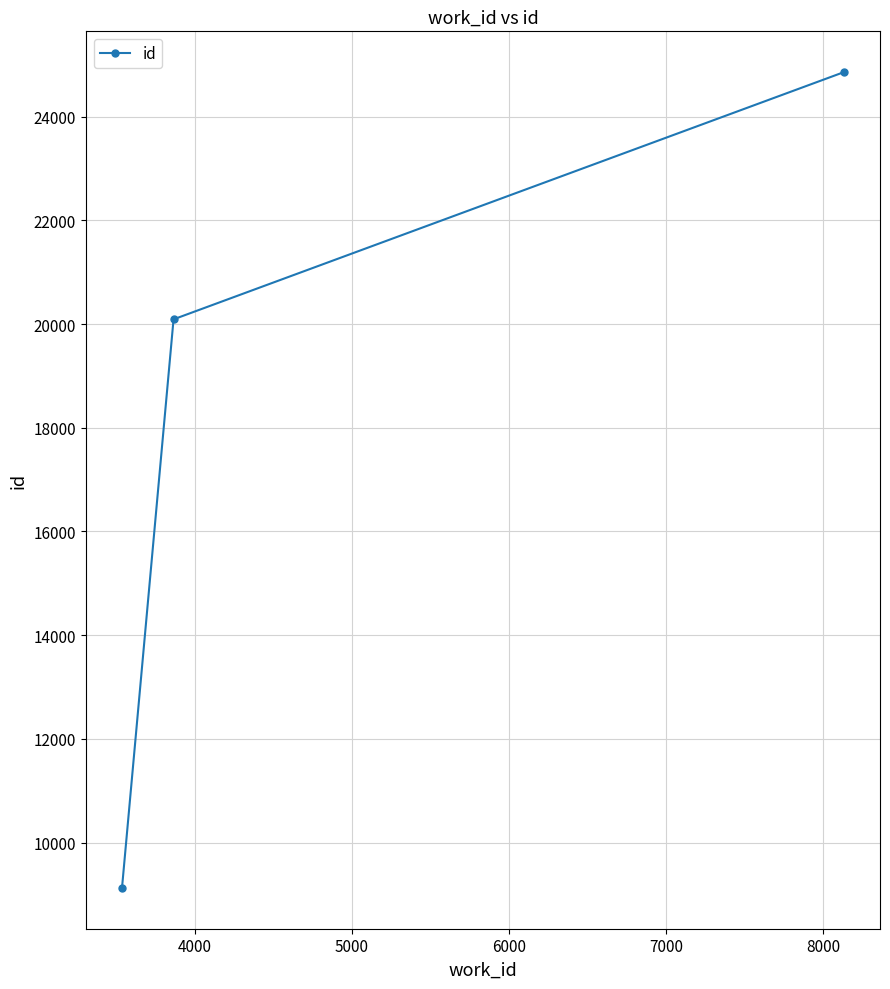

What is the sum of all values?

54077